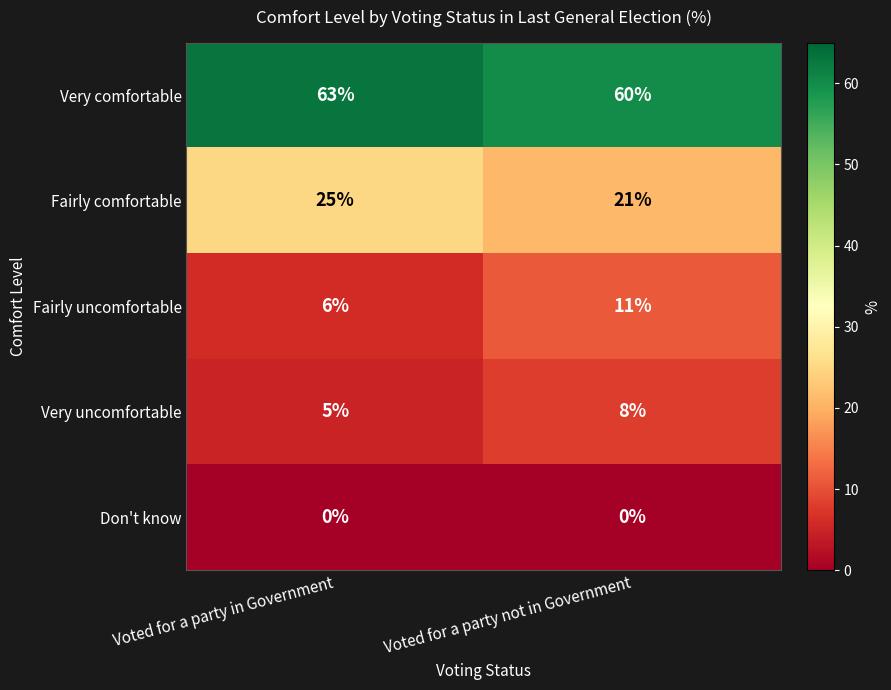

How many series are shown in this chart?

5